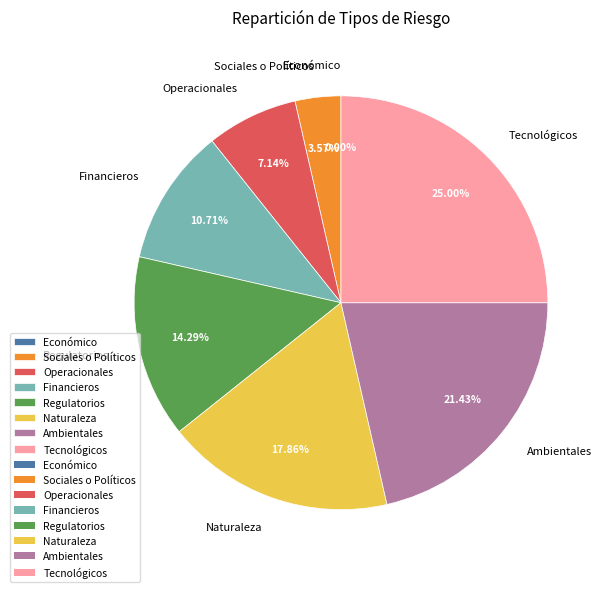

How many segments does this pie chart have?

8